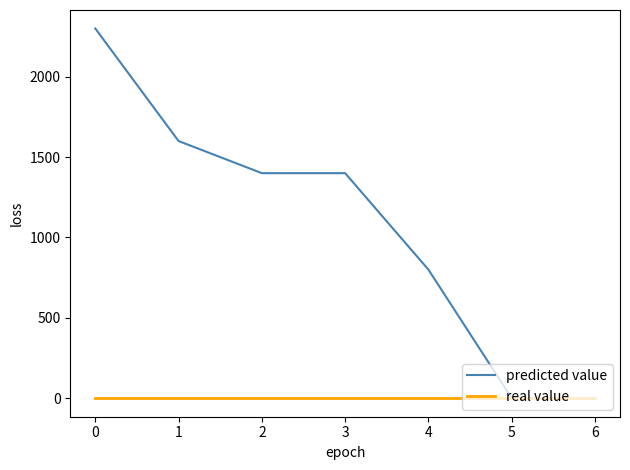

What is the total value across all series at 0?

2300